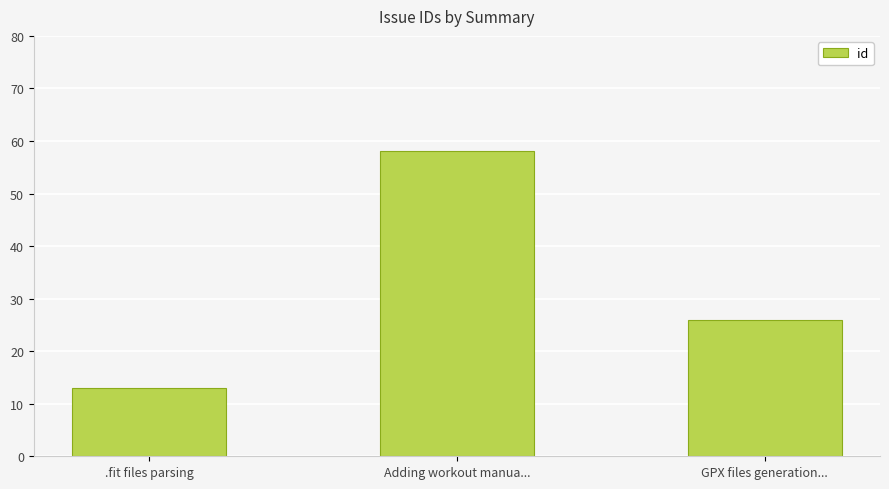

What is the difference between the maximum and minimum values?

45